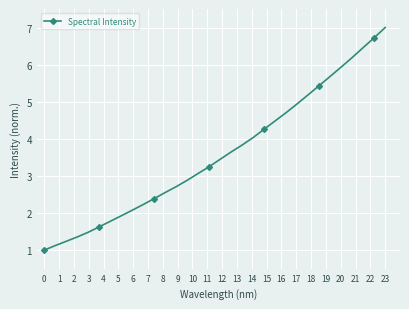

What is the minimum value shown in the chart?

1.0